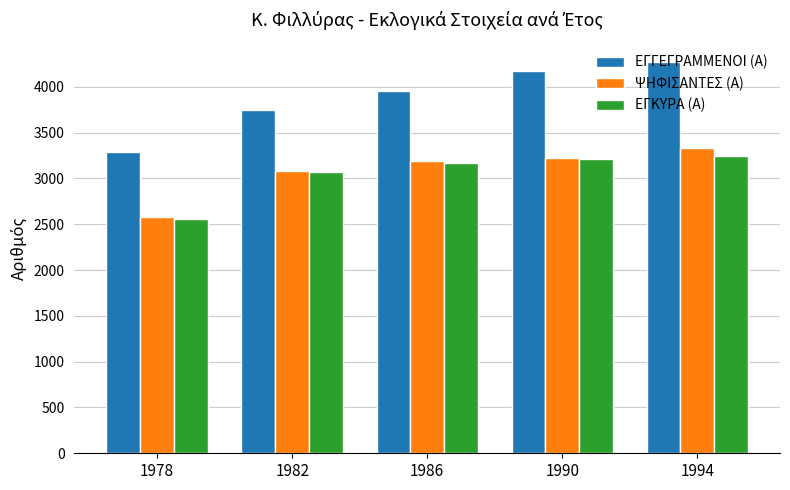

Which category has the lowest value across all series?

1978